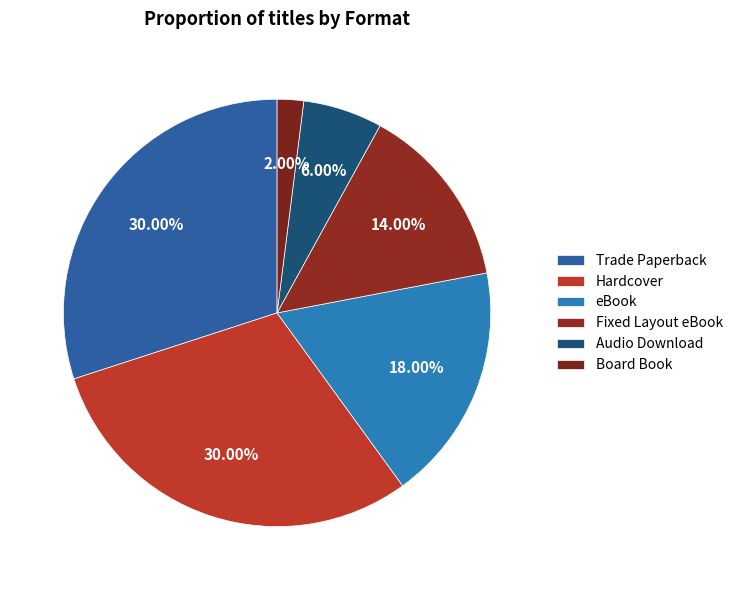

Count the number of slices in the pie.

6